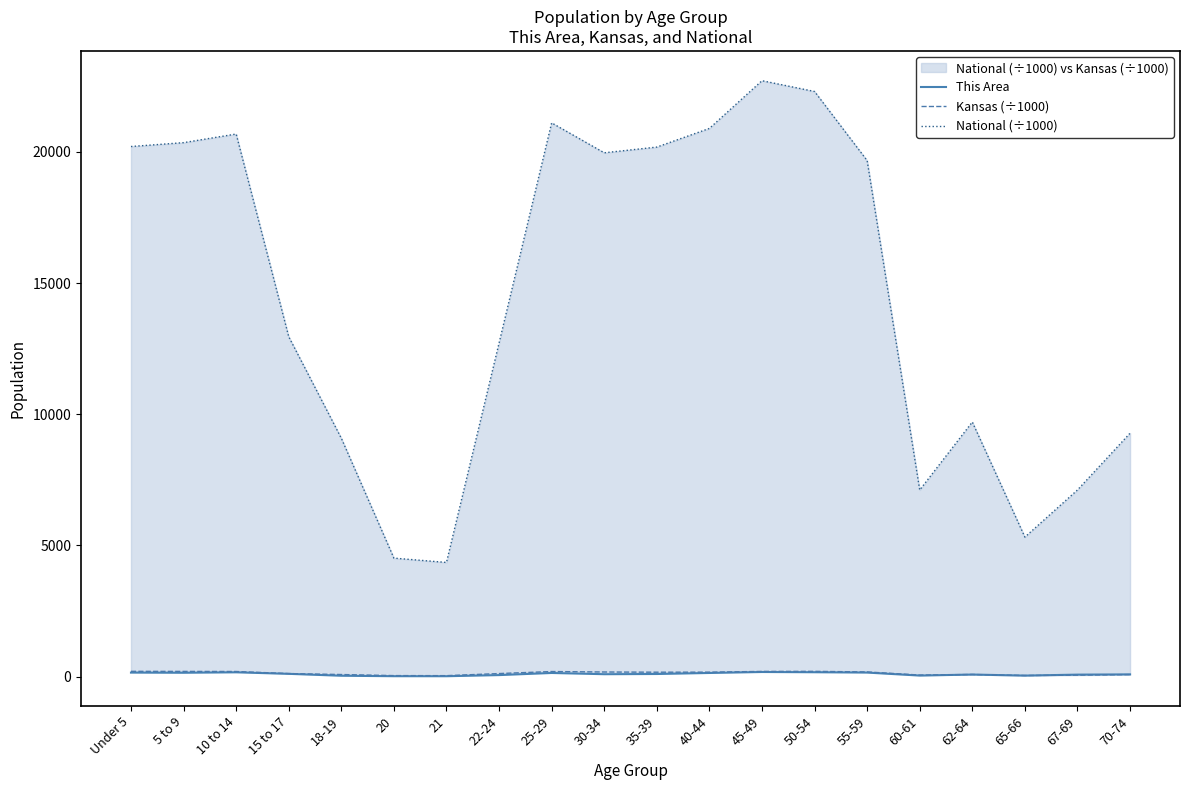

What is the label of the 3rd point from the right?

65-66